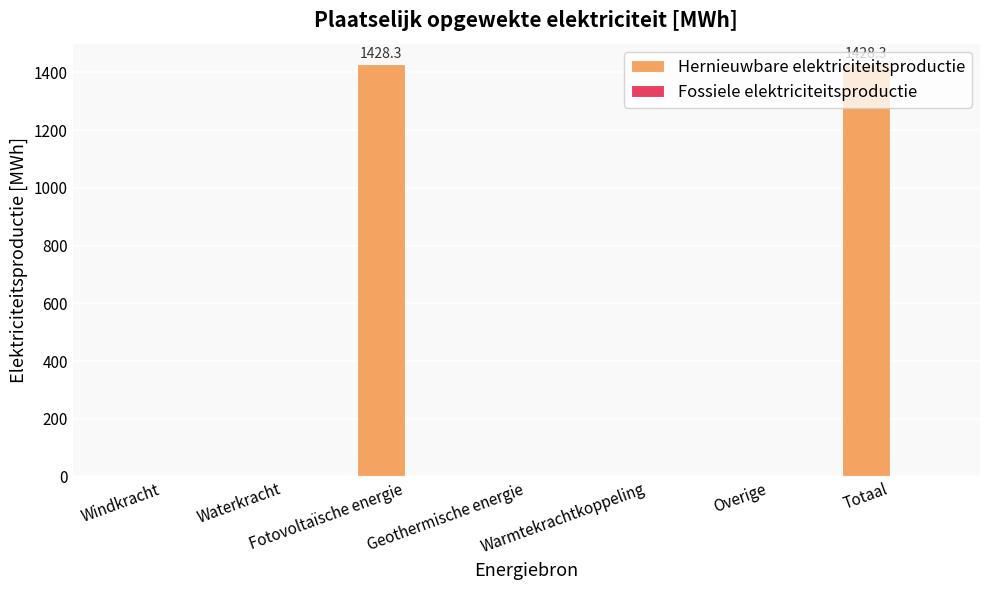

Are the bars grouped side by side (vs. stacked)?

No